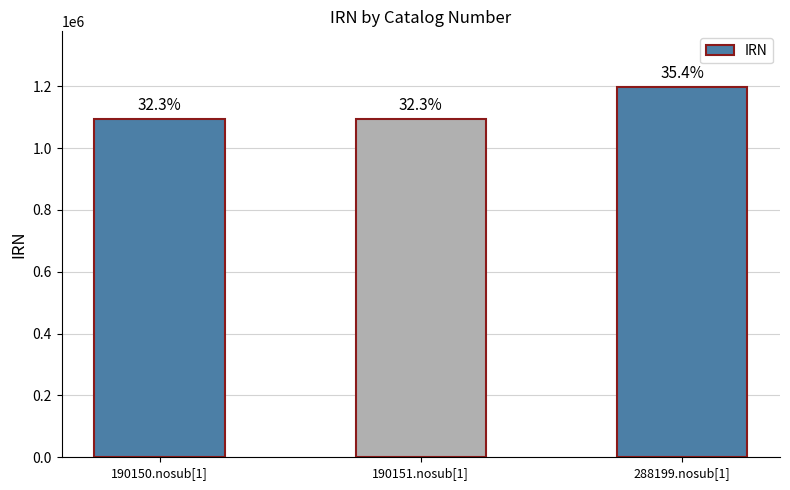

What is the greatest value displayed?

1198172